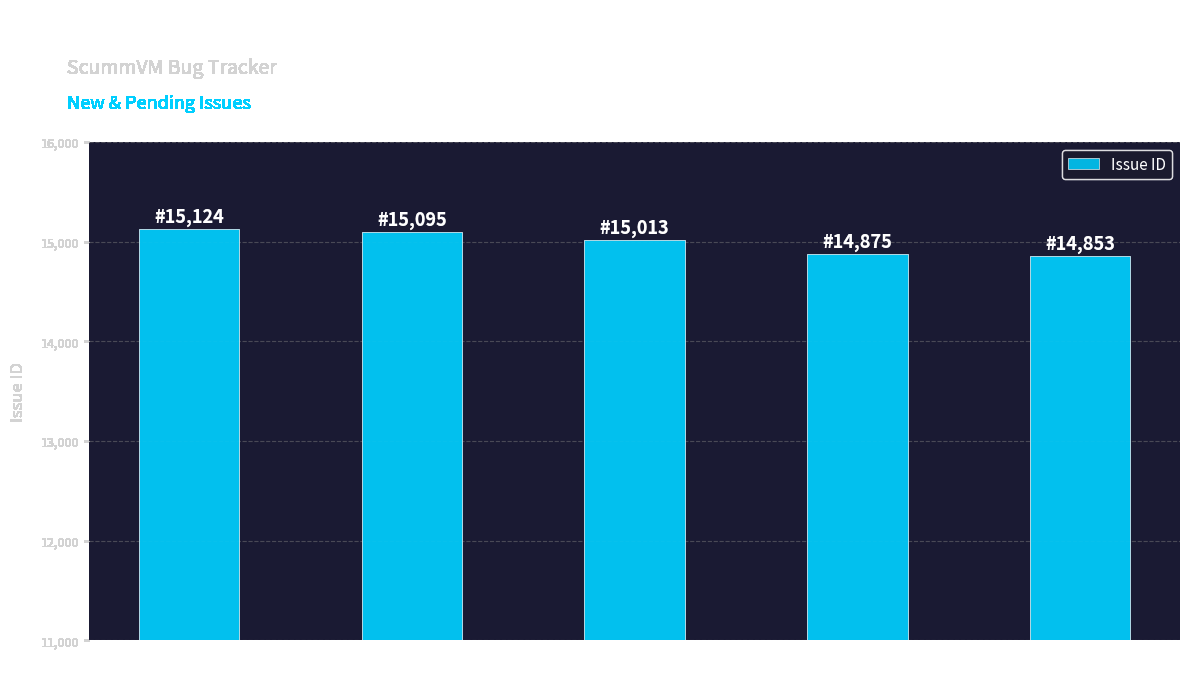

Reading left to right, list all the values displayed in this chart.

#15124=15124	#15095=15095	#15013=15013	#14875=14875	#14853=14853